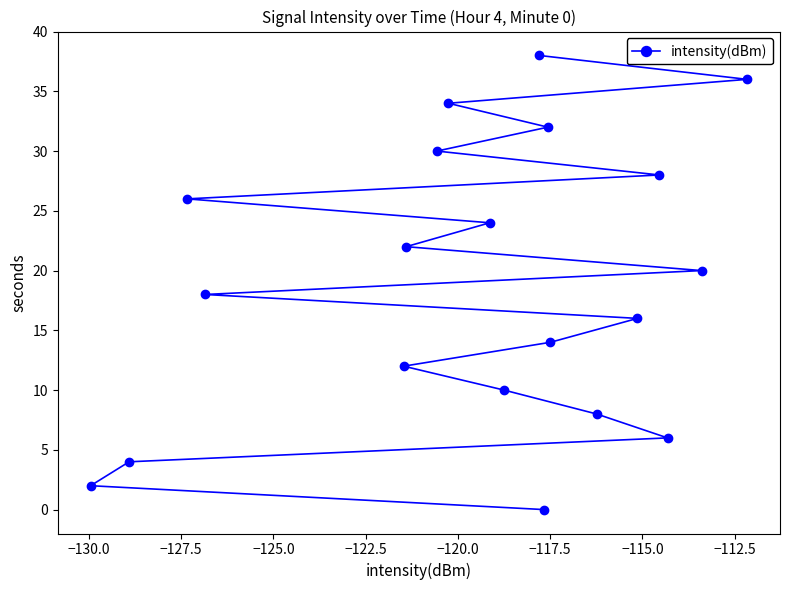

Reading right to left, extract all data points from this chart.

36	20	6	28	16	8	14	32	0	38	10	24	34	30	22	12	18	26	4	2